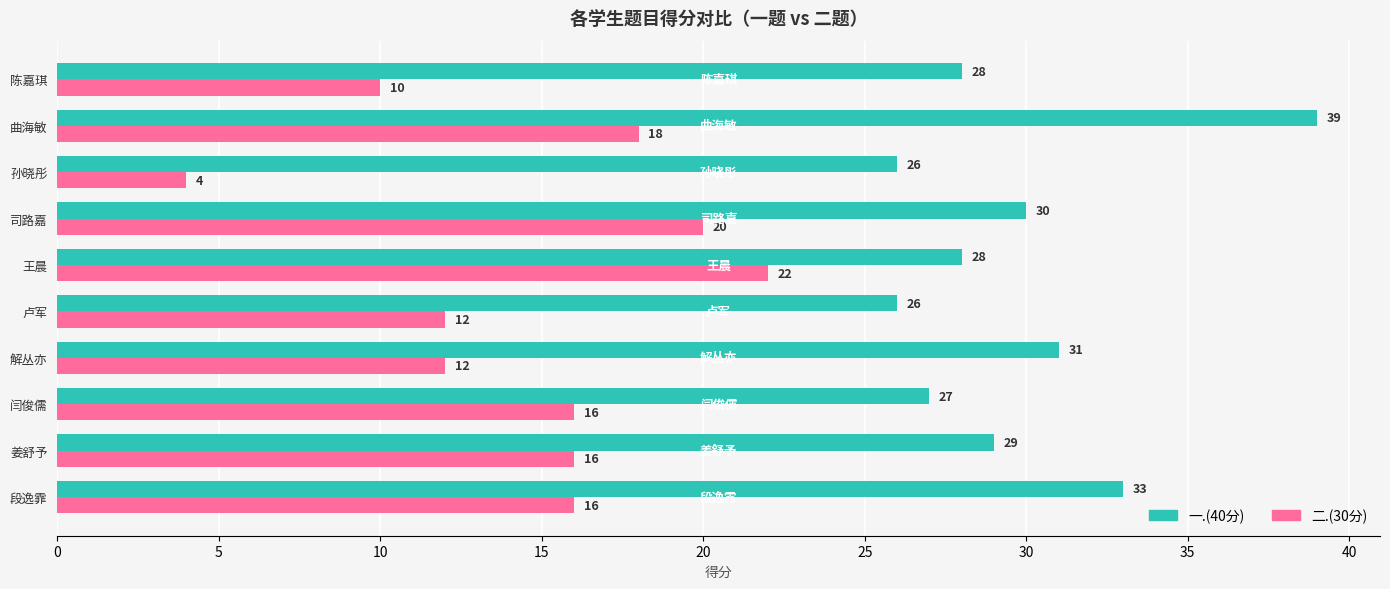

List the series in order of their peak value, lowest first.

二.(30分), 一.(40分)